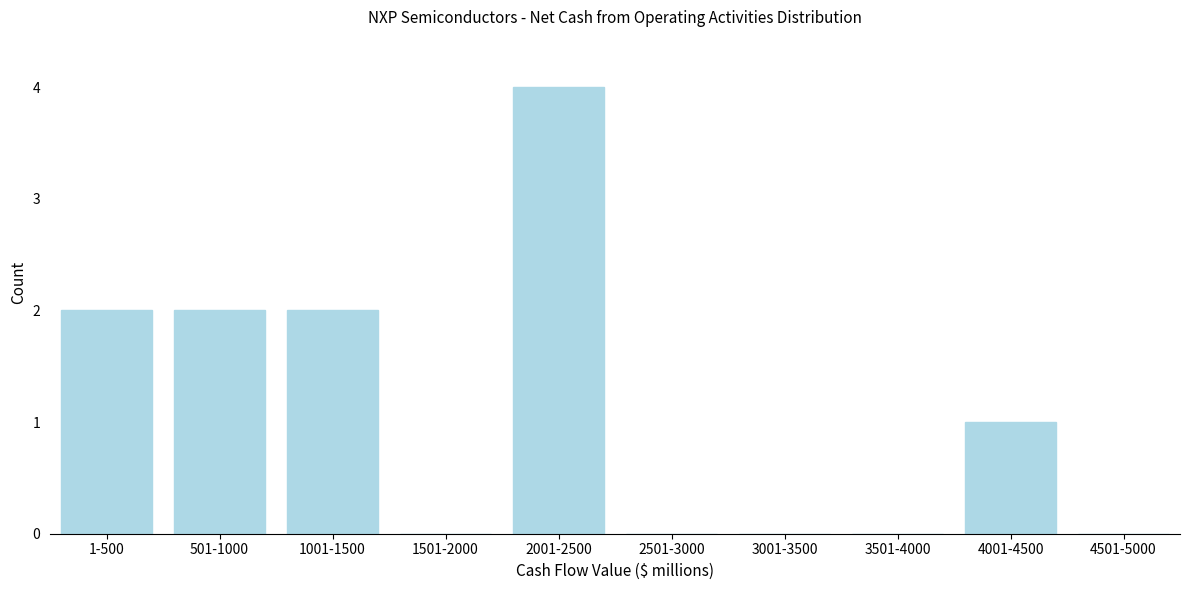

Reading left to right, extract all data points from this chart.

1-500=2	501-1000=2	1001-1500=2	1501-2000=0	2001-2500=4	2501-3000=0	3001-3500=0	3501-4000=0	4001-4500=1	4501-5000=0